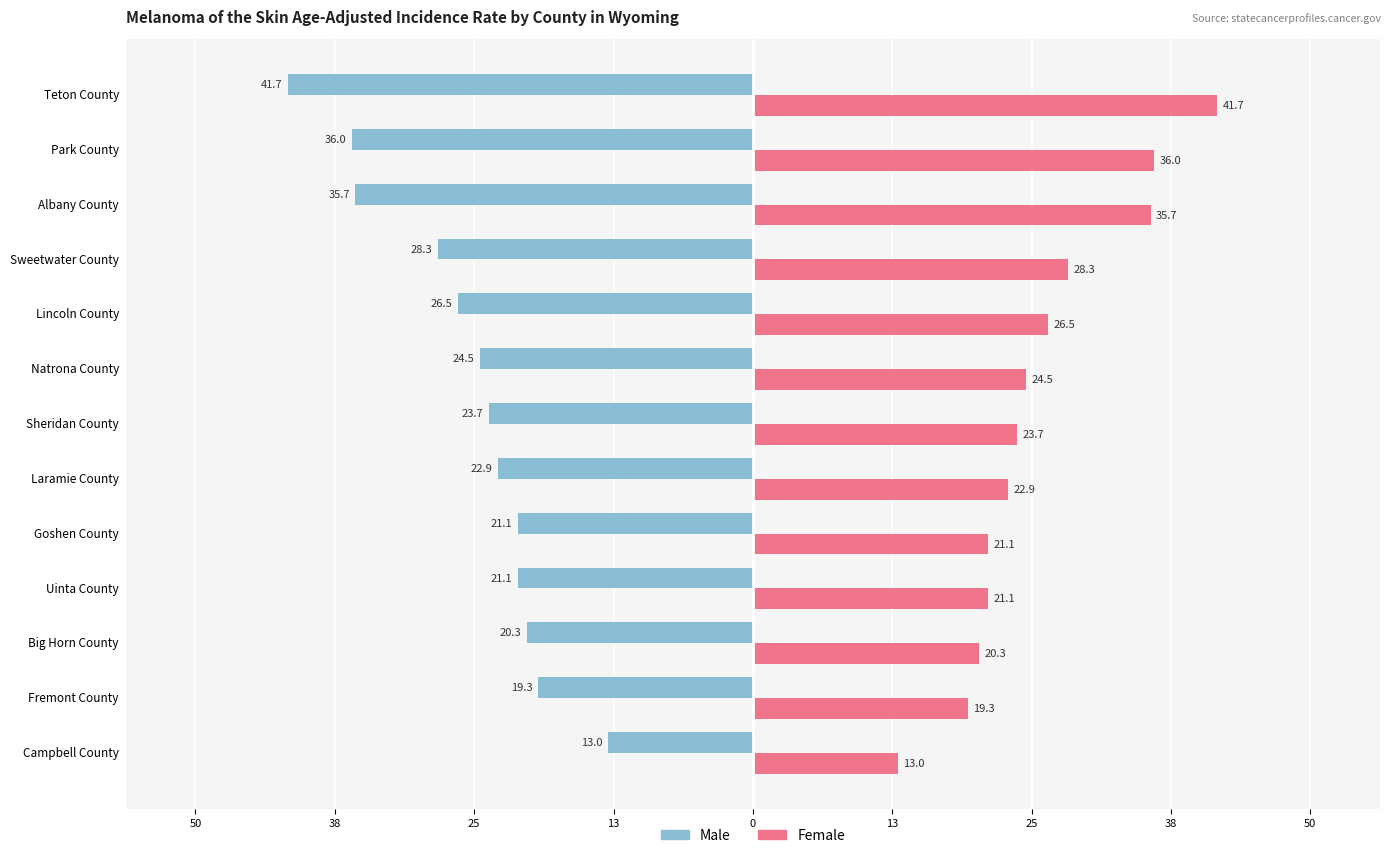

What are all the series names shown in the legend?

Male, Female